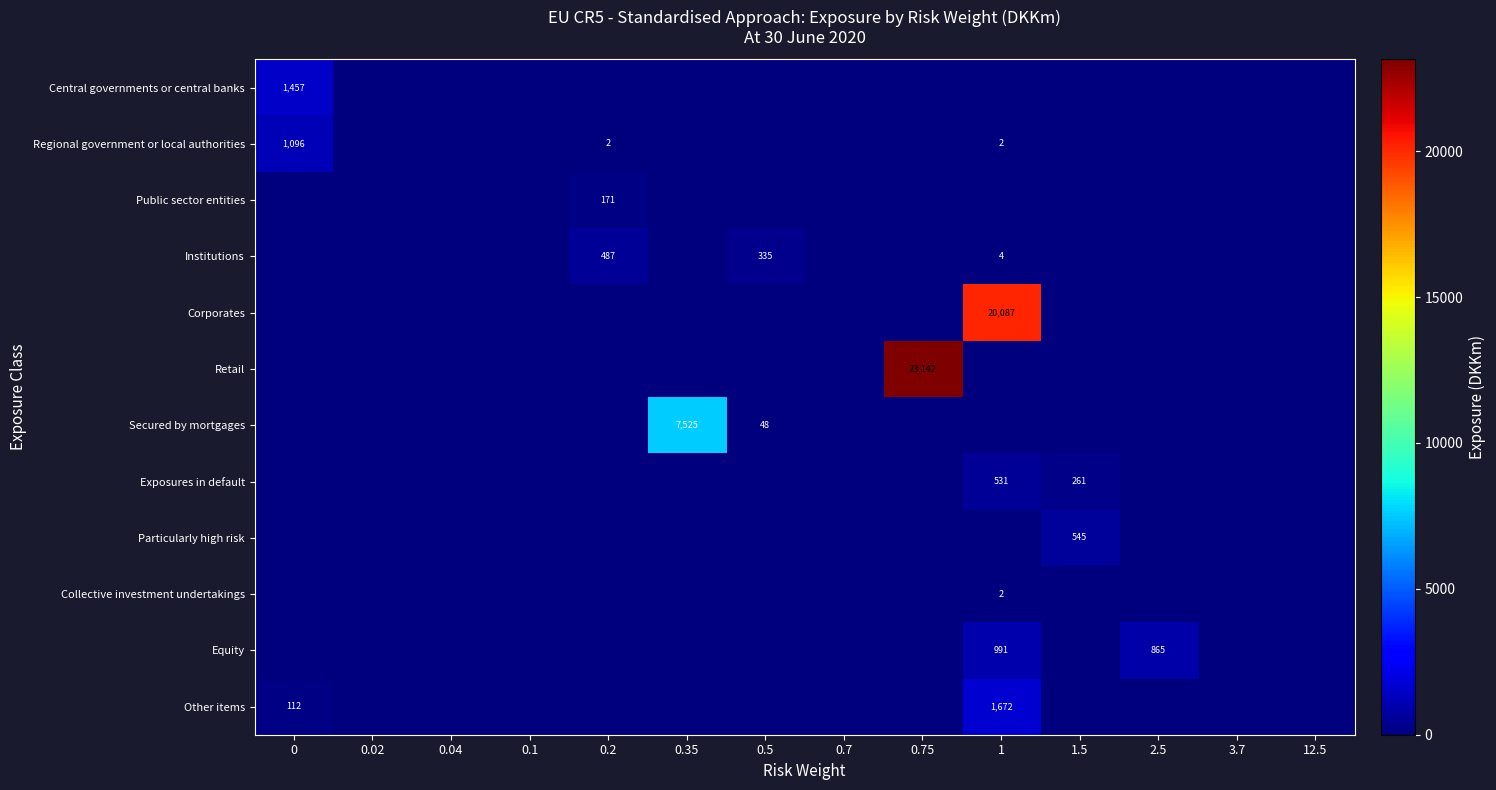

Is it true that Regional government or local authorities equals 734 at 0?

False